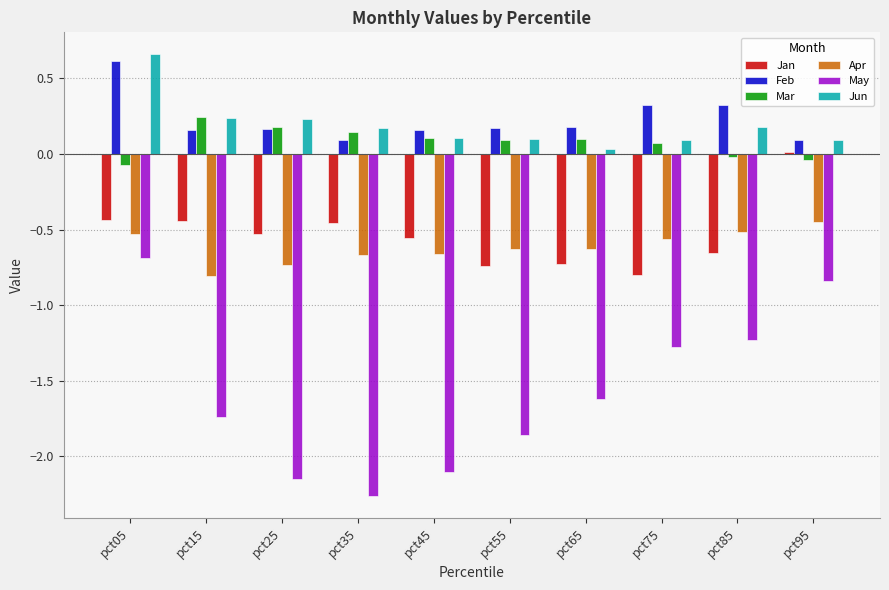

Which series changed the most between pct05 and pct35?

May